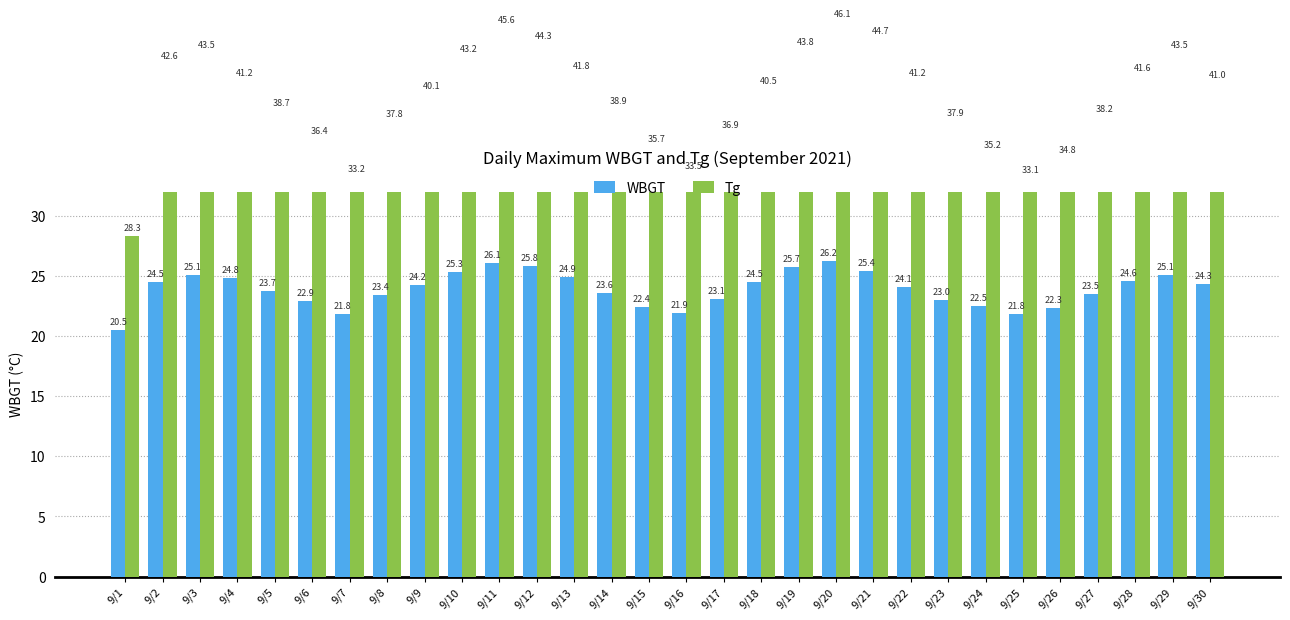

The value of WBGT at 9/25 is 21.8. True or false?

True